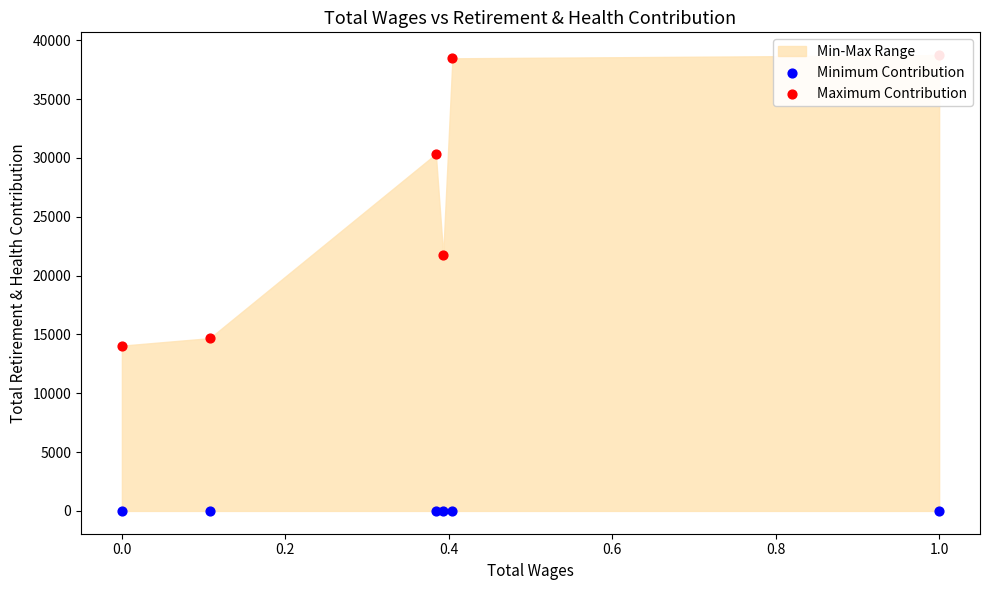

Is the value of Minimum Contribution at 0.0 greater than the value of Maximum Contribution at 0.2?

No